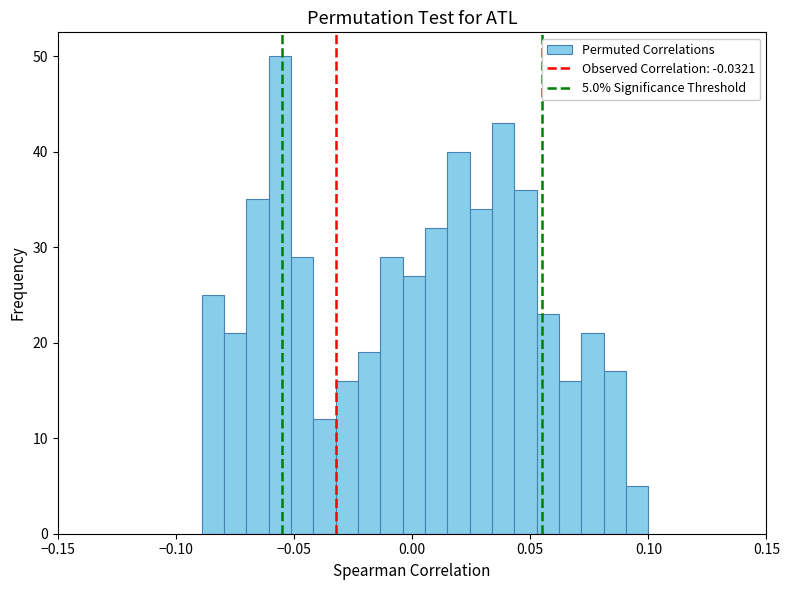

Read against the x-axis, roughly where is the centre of the tallest bar?

-0.055